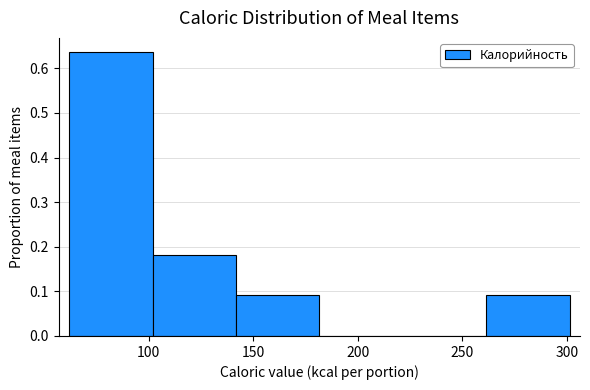

Reading left to right, list every bar in this chart as the range it spans on the x-axis followed by its height. Neither the bar edges nor the heights are printed on the chart, so give them approximately, as read against the axes.

60 to 100: 0.64
100 to 140: 0.18
140 to 180: 0.09
180 to 220: 0
220 to 260: 0
260 to 300: 0.09